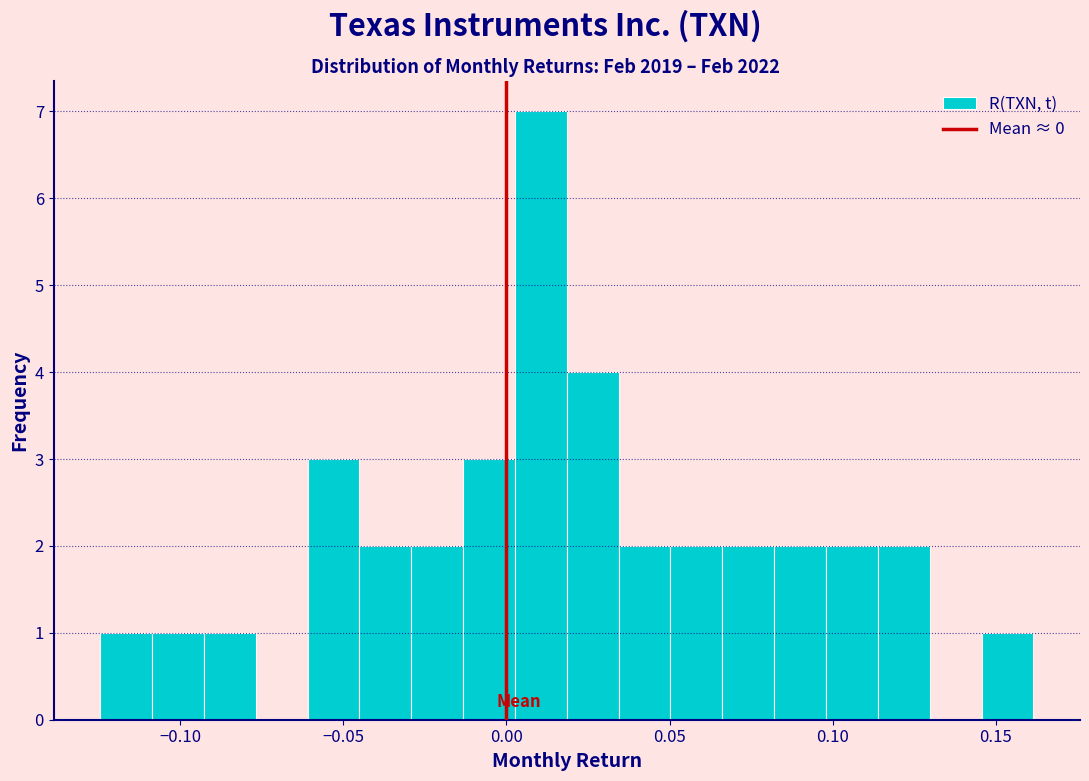

Around what value on the x-axis is the tallest bar? Give the approximate position of its centre, as read against the axis.

0.010